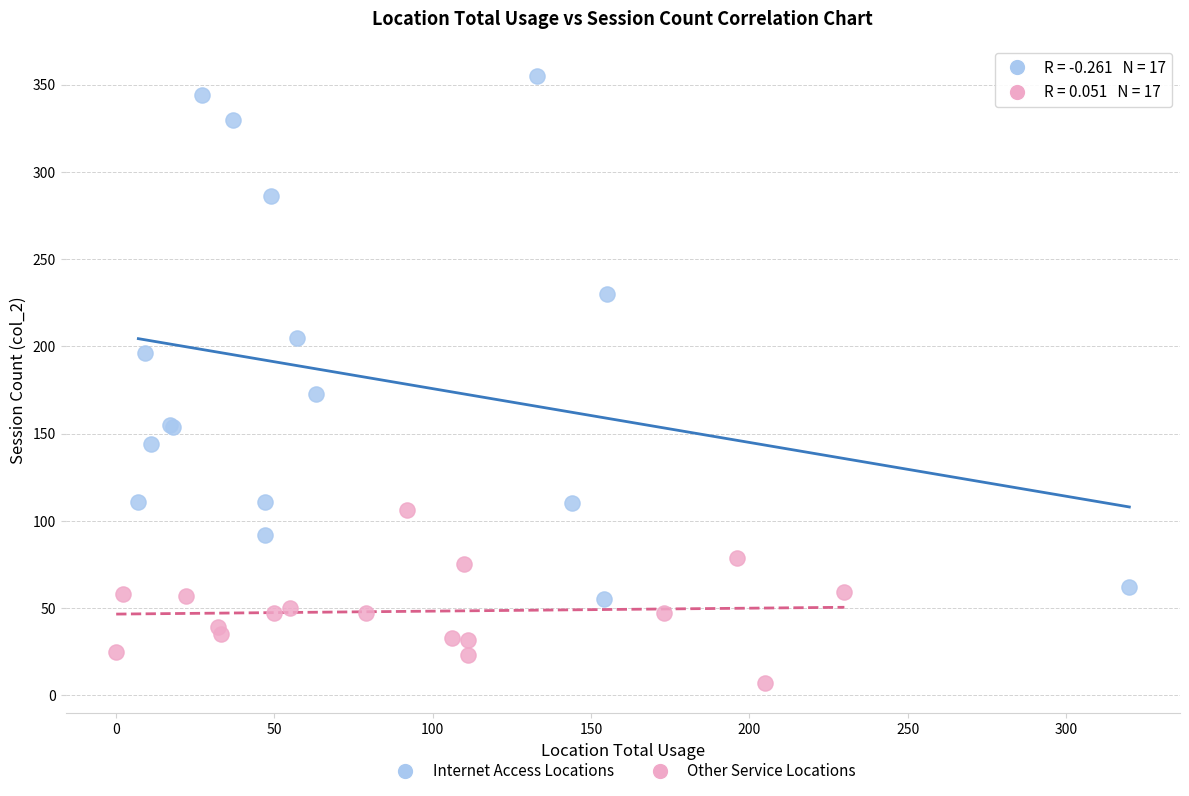

Which series contains the lowest Y value?

Other Service Locations